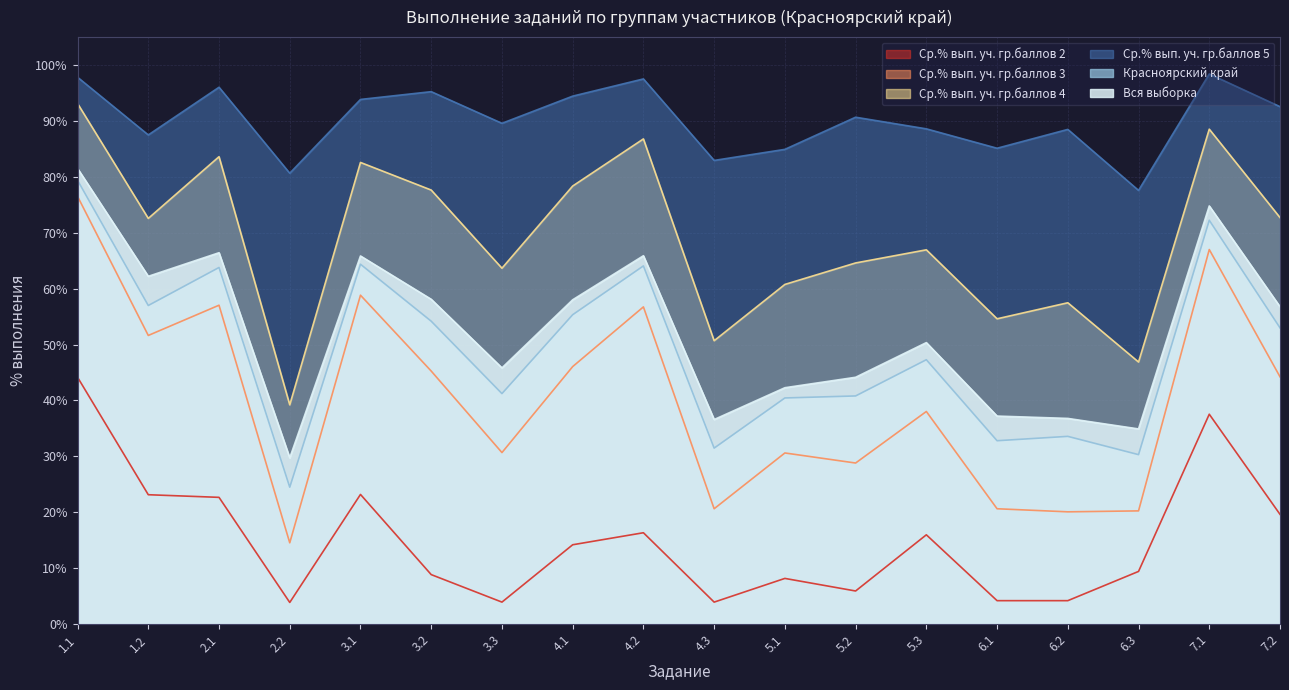

Reading left to right, list all the values displayed in this chart.

Ср.% вып. уч. гр.баллов 2: 44.1	23.1	22.7	3.9	23.2	8.8	3.9	14.2	16.3	3.9	8.2	5.9	16.0	4.2	4.2	9.4	37.5	19.6
Ср.% вып. уч. гр.баллов 3: 76.5	51.6	57.0	14.5	58.8	45.3	30.7	46.1	56.7	20.6	30.6	28.8	38.0	20.6	20.1	20.2	67.0	44.2
Ср.% вып. уч. гр.баллов 4: 93.1	72.6	83.6	39.2	82.6	77.6	63.7	78.4	86.8	50.7	60.8	64.6	67.0	54.6	57.5	46.9	88.5	72.7
Ср.% вып. уч. гр.баллов 5: 97.8	87.5	96.0	80.7	93.8	95.2	89.6	94.4	97.5	82.9	84.9	90.7	88.6	85.1	88.5	77.6	98.4	92.6
Красноярский край: 79.4	57.0	63.8	24.5	64.4	54.2	41.2	55.3	64.1	31.5	40.5	40.8	47.3	32.8	33.6	30.3	72.2	53.0
Вся выборка: 81.5	62.2	66.4	29.7	65.8	58.1	45.8	58.0	65.9	36.6	42.3	44.1	50.4	37.2	36.8	34.9	74.8	56.8